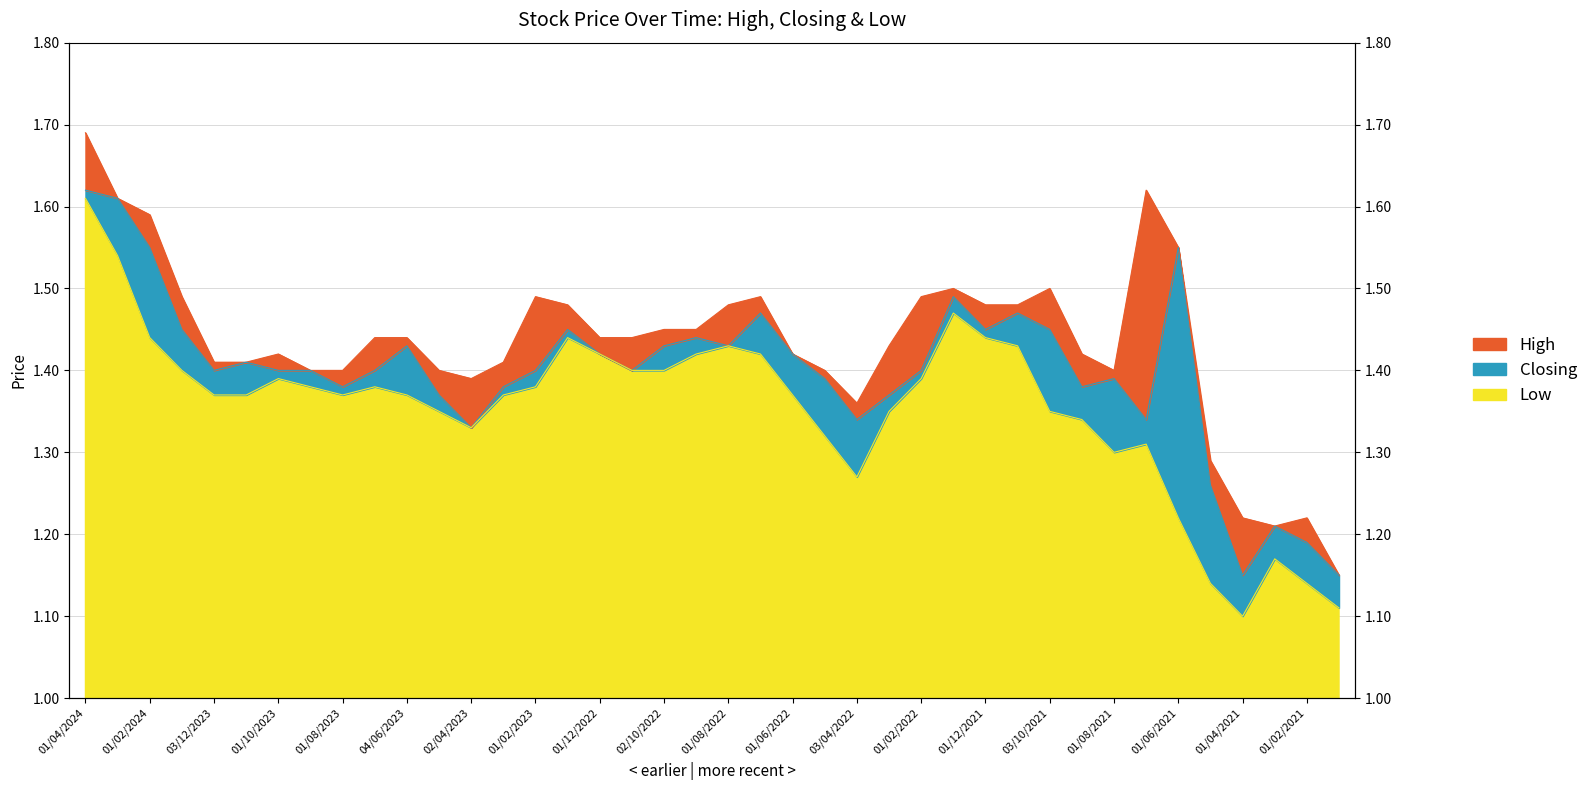

What is the greatest value displayed?

1.7